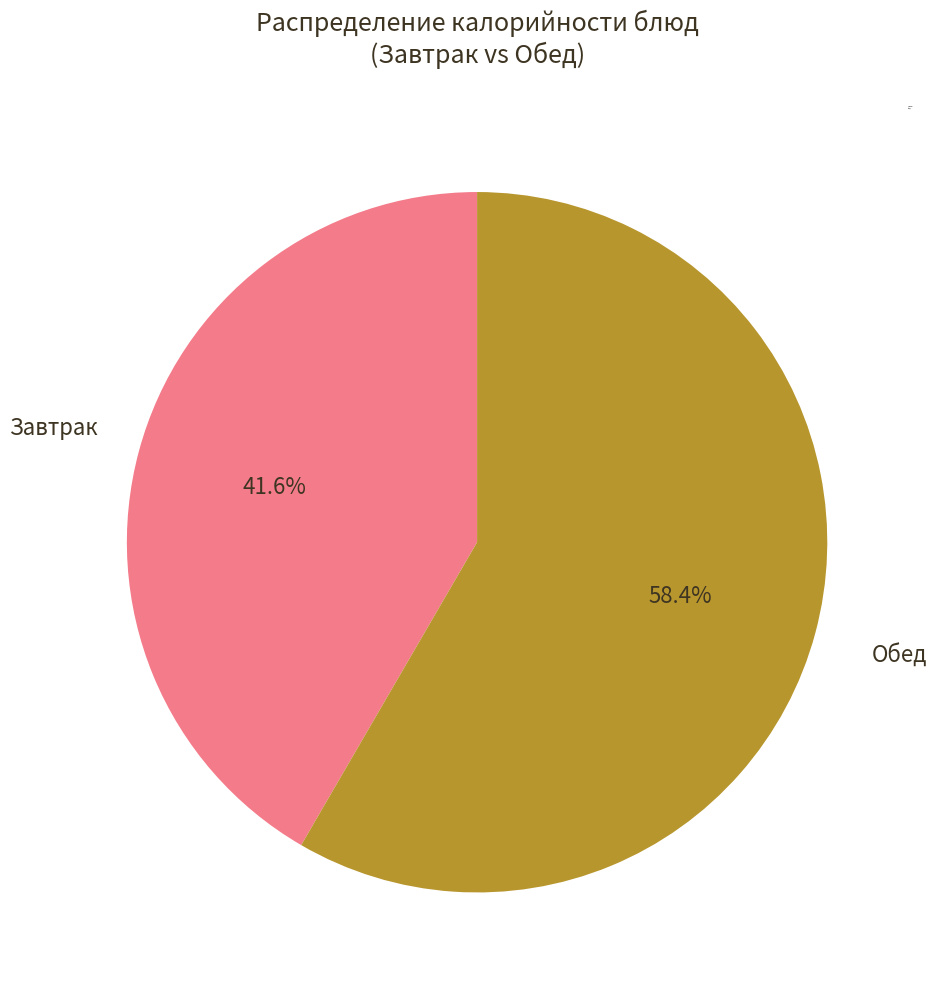

To the nearest percent, what is the difference between the largest and smallest slice percentages?

17%